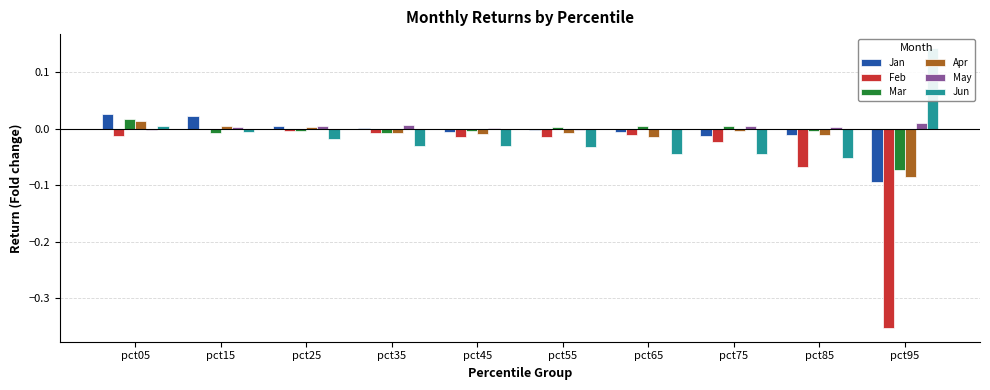

Reading left to right, what are all the values shown in this chart?

Jan: 0.0	0.0	0.0	0.0	-0.0	-0.0	-0.0	-0.0	-0.0	-0.1
Feb: -0.0	0.0	-0.0	-0.0	-0.0	-0.0	-0.0	-0.0	-0.1	-0.4
Mar: 0.0	-0.0	-0.0	-0.0	-0.0	0.0	0.0	0.0	-0.0	-0.1
Apr: 0.0	0.0	0.0	-0.0	-0.0	-0.0	-0.0	-0.0	-0.0	-0.1
May: -0.0	0.0	0.0	0.0	0.0	-0.0	0.0	0.0	0.0	0.0
Jun: 0.0	-0.0	-0.0	-0.0	-0.0	-0.0	-0.0	-0.0	-0.1	0.1